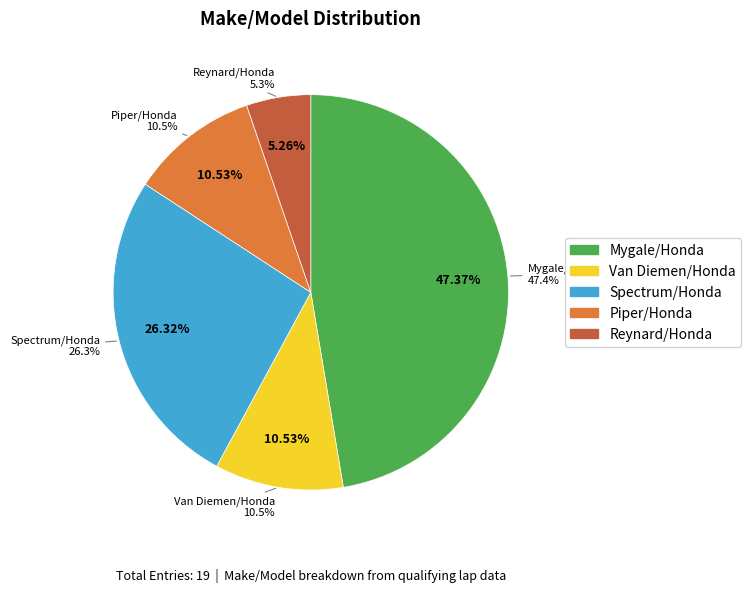

Which has a higher value, Reynard/Honda or Van Diemen/Honda?

Van Diemen/Honda